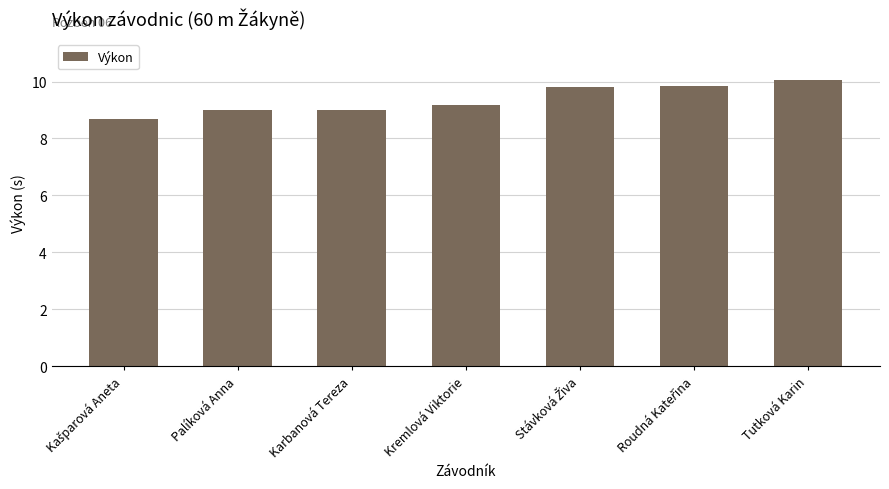

Reading right to left, transcribe all the data shown in this chart.

10.1	9.8	9.8	9.2	9.0	9.0	8.7